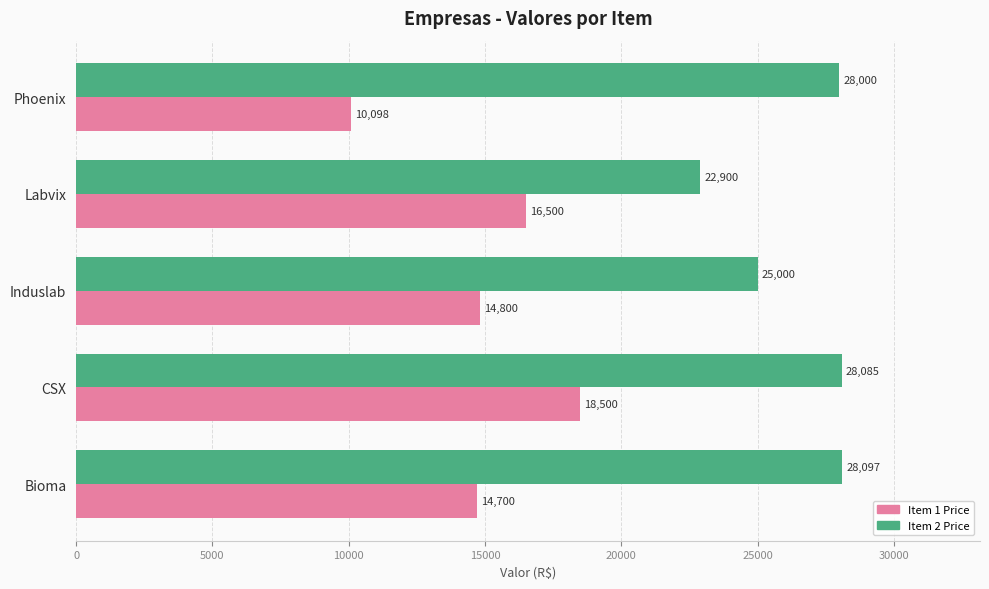

The Item 1 Price series shows 10098 at Phoenix. True or false?

True